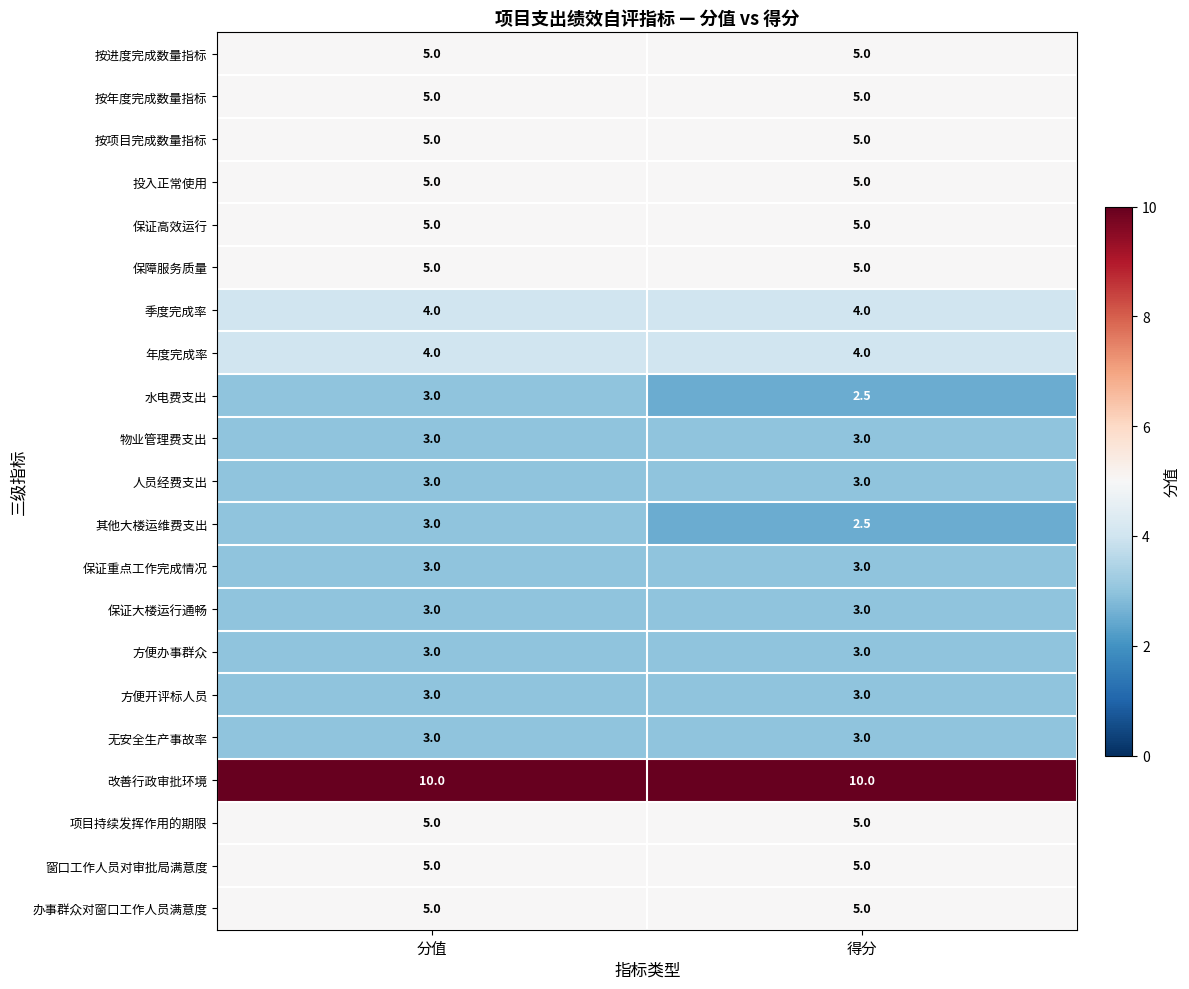

What is the spread (max minus min) of values at 分值?

7.0